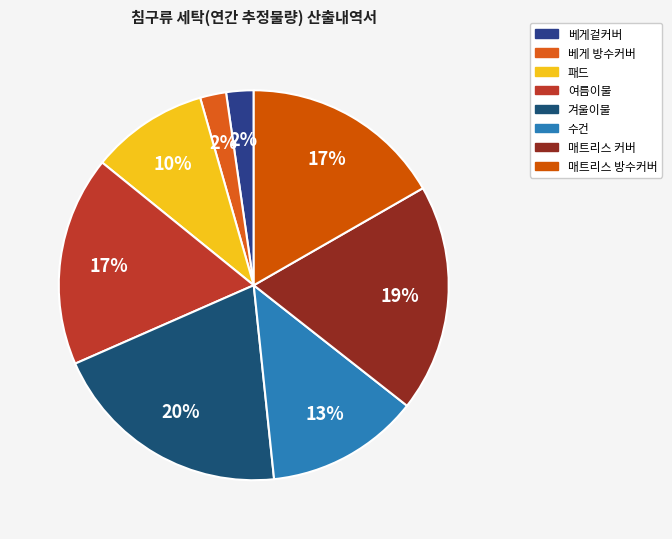

True or false: 여름이불 accounts for 2% of the total.

False